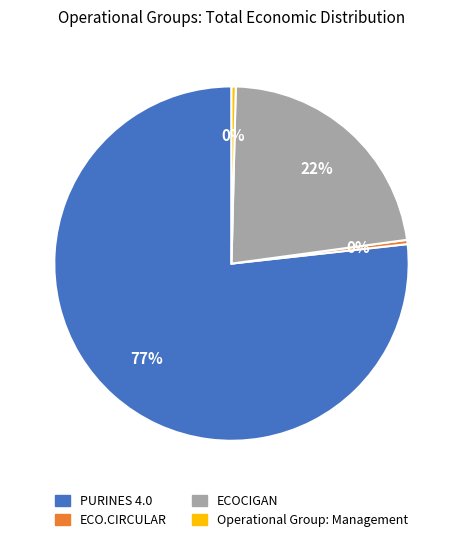

The ECOCIGAN slice represents 31% of the pie. True or false?

False